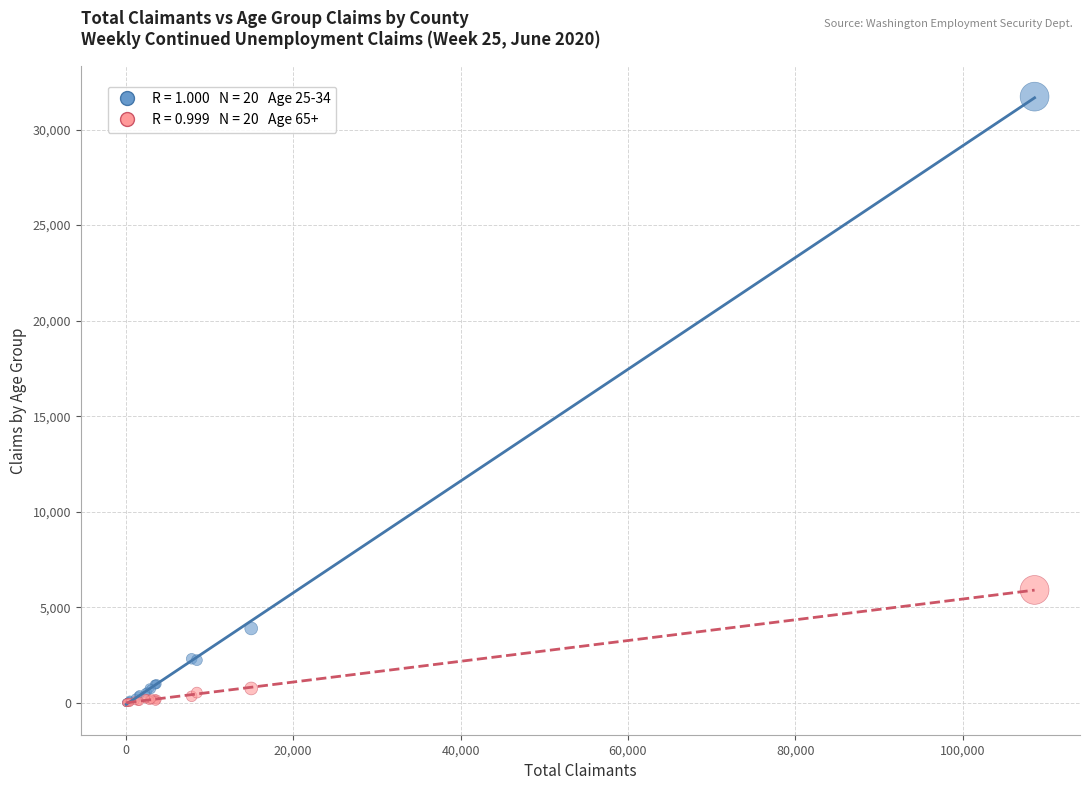

Across all series, what Y value is closest to 15863?

5911